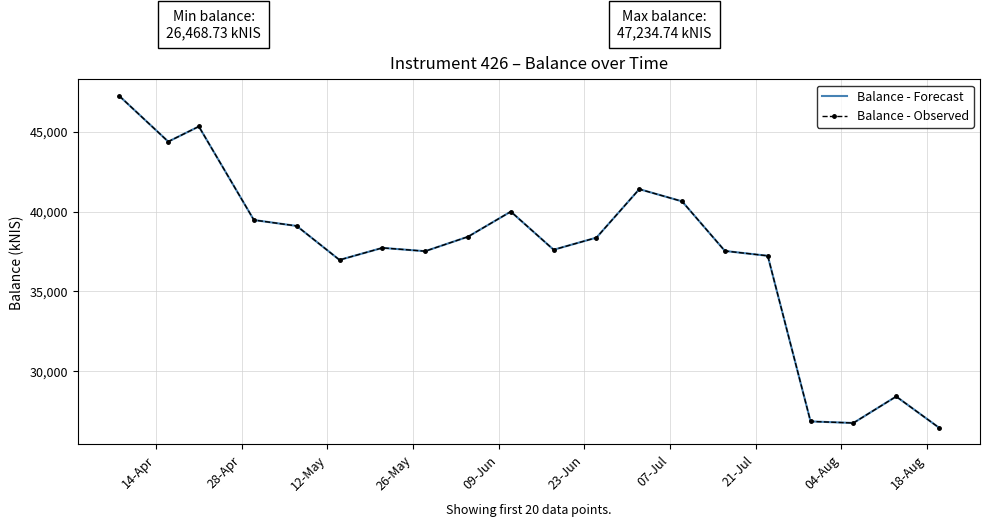

At which label does Balance - Forecast first exceed 38366?

14-Apr